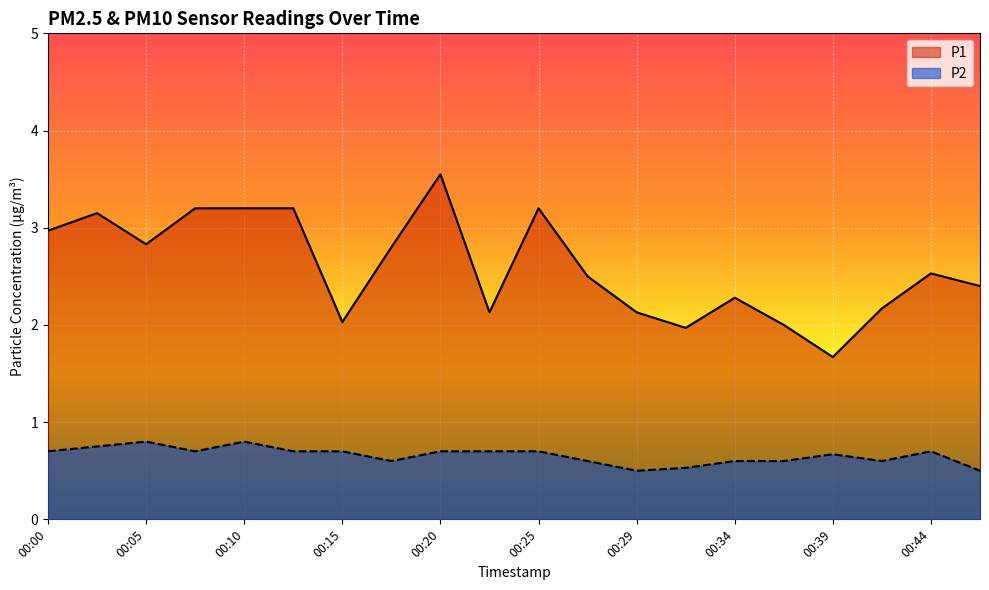

Rank the series by their maximum value, from lowest to highest.

P2, P1